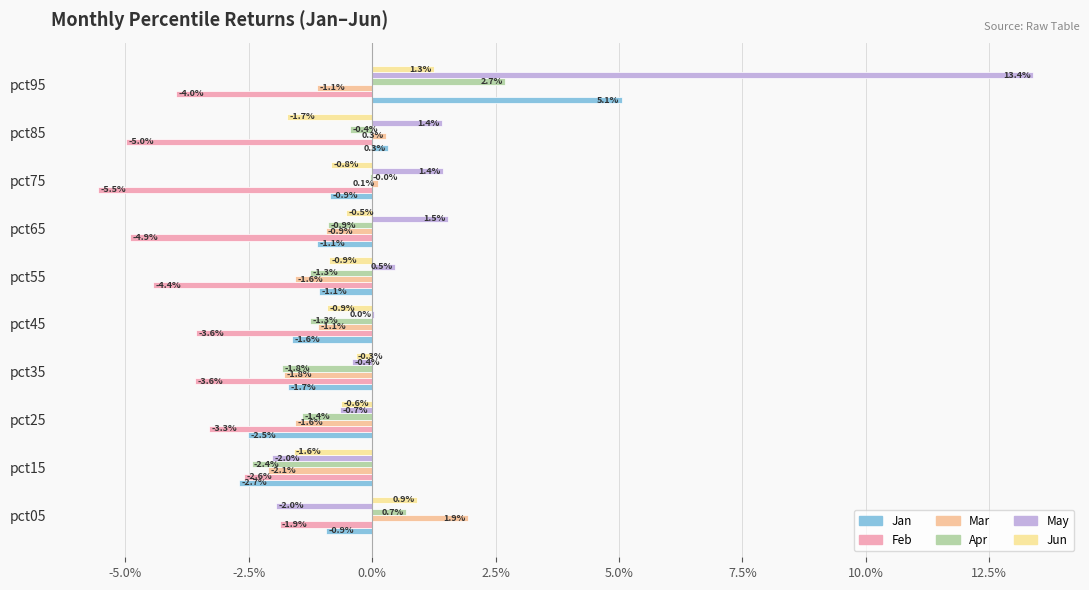

What position from the left is -2.5%?

3